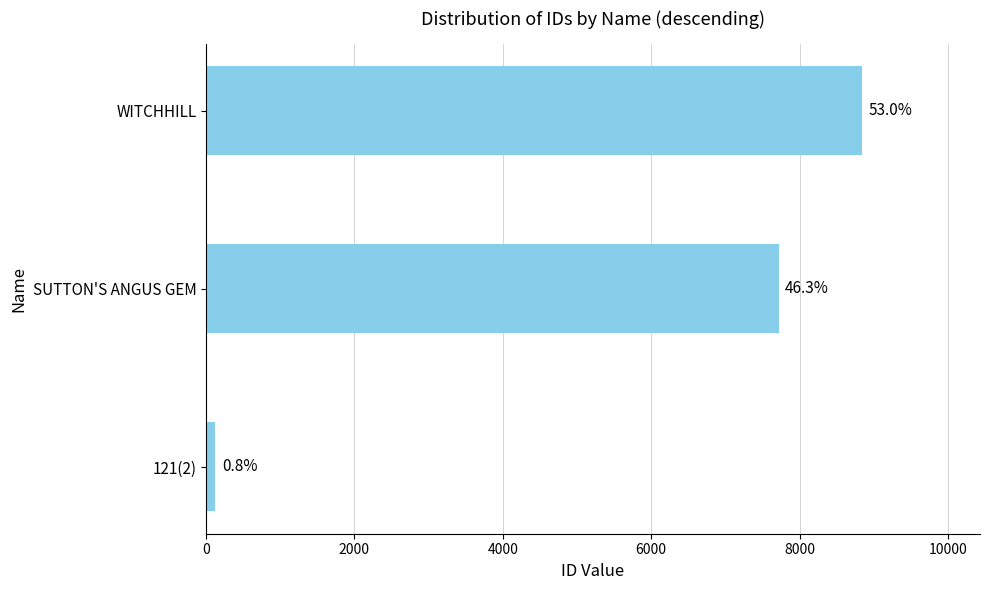

How many bars are there in total?

3